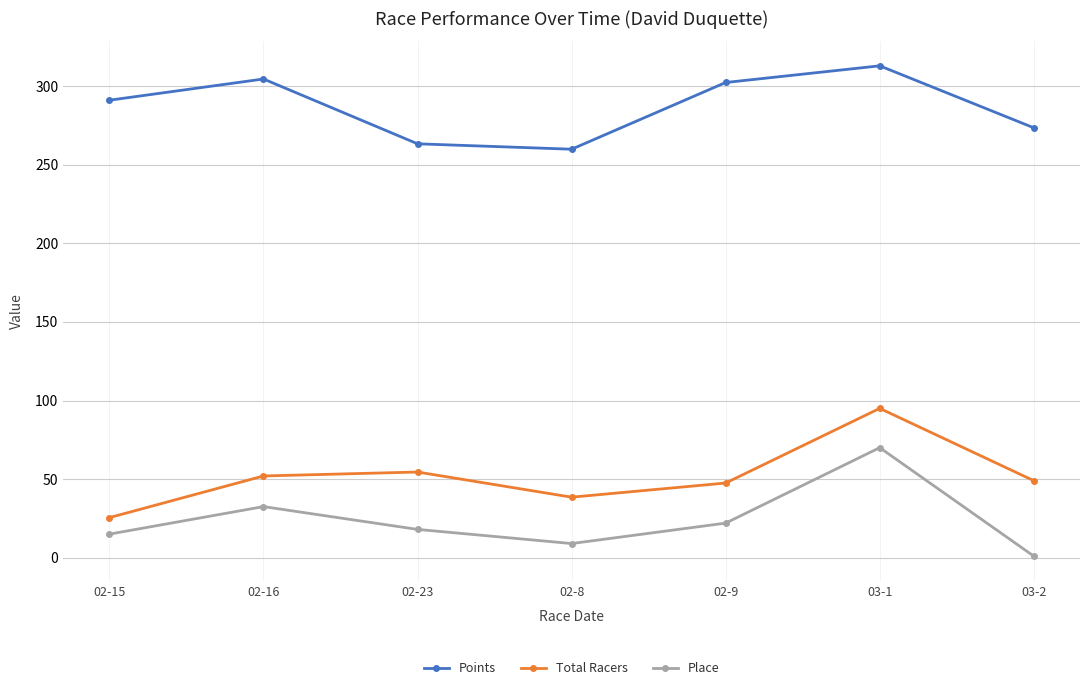

At which category does Total Racers reach its first local valley?

02-8